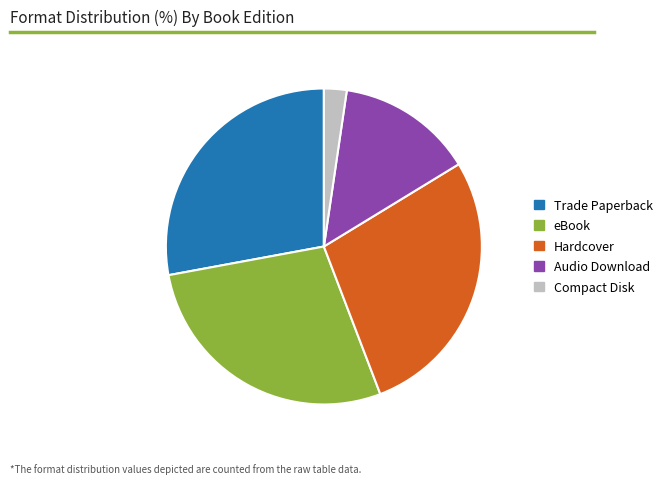

Between eBook and Compact Disk, which is larger?

eBook